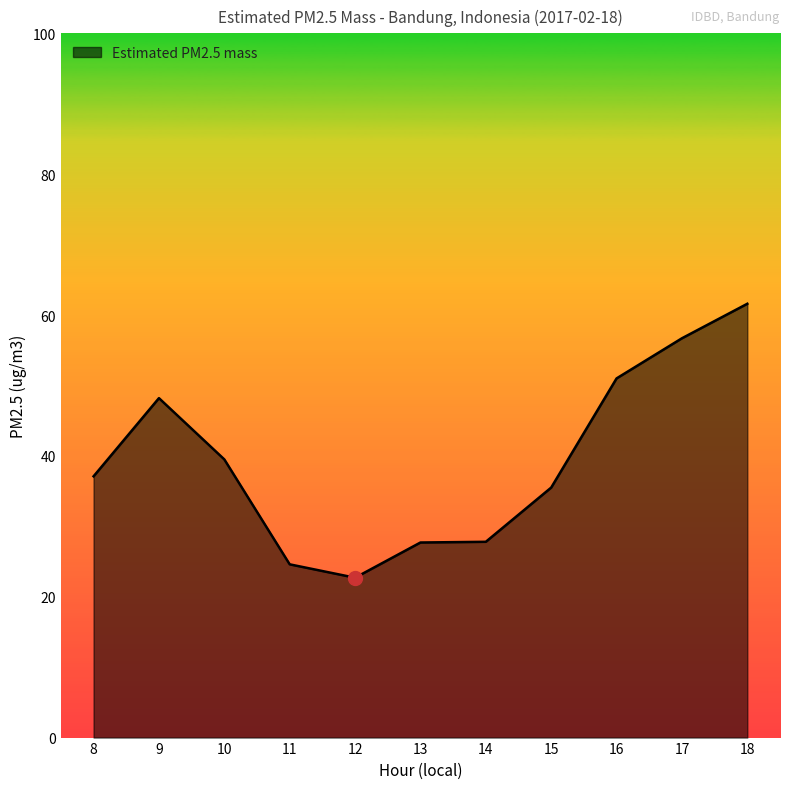

What is the average value?

39.3